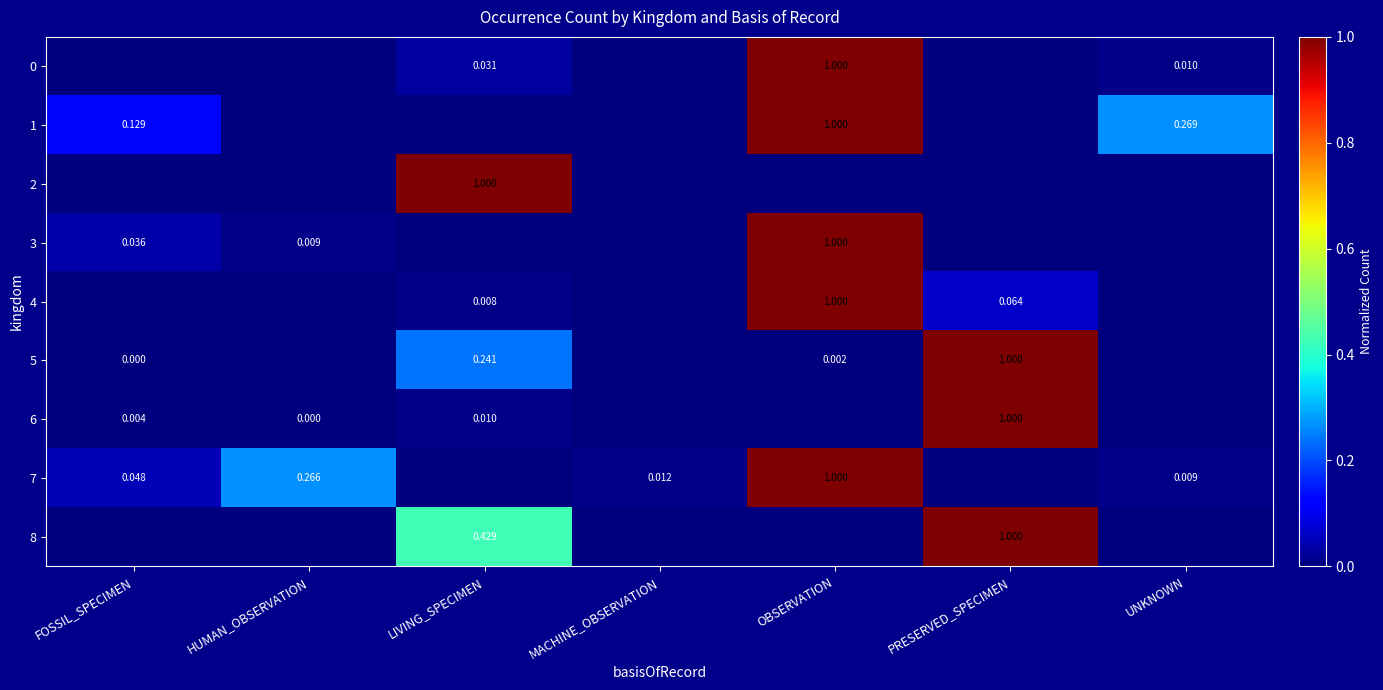

Is the value of 0 at LIVING_SPECIMEN greater than the value of 7 at UNKNOWN?

Yes